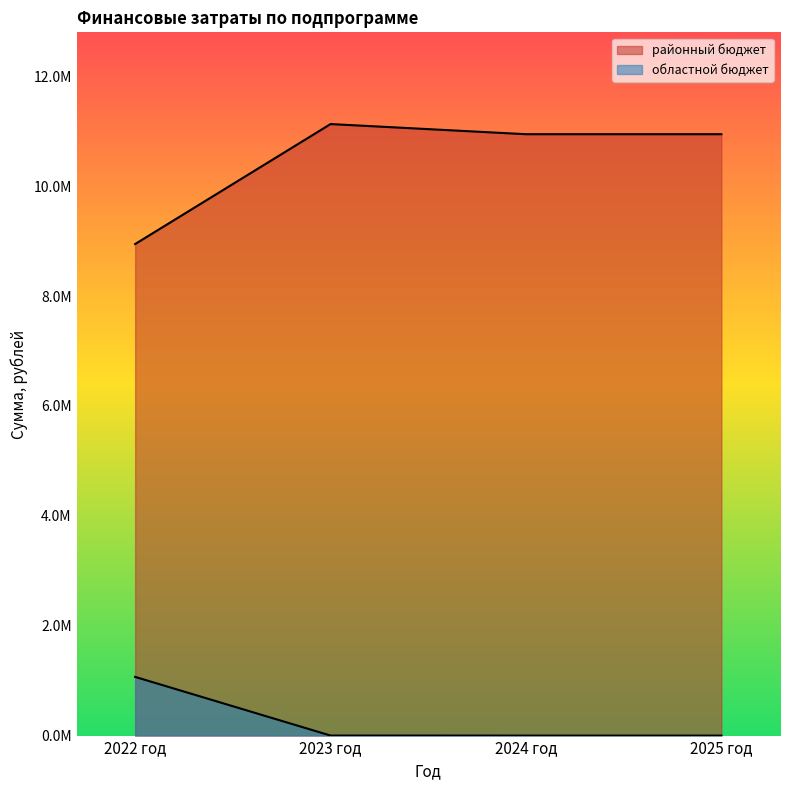

At how many categories does at least one series exceed 6219758?

4